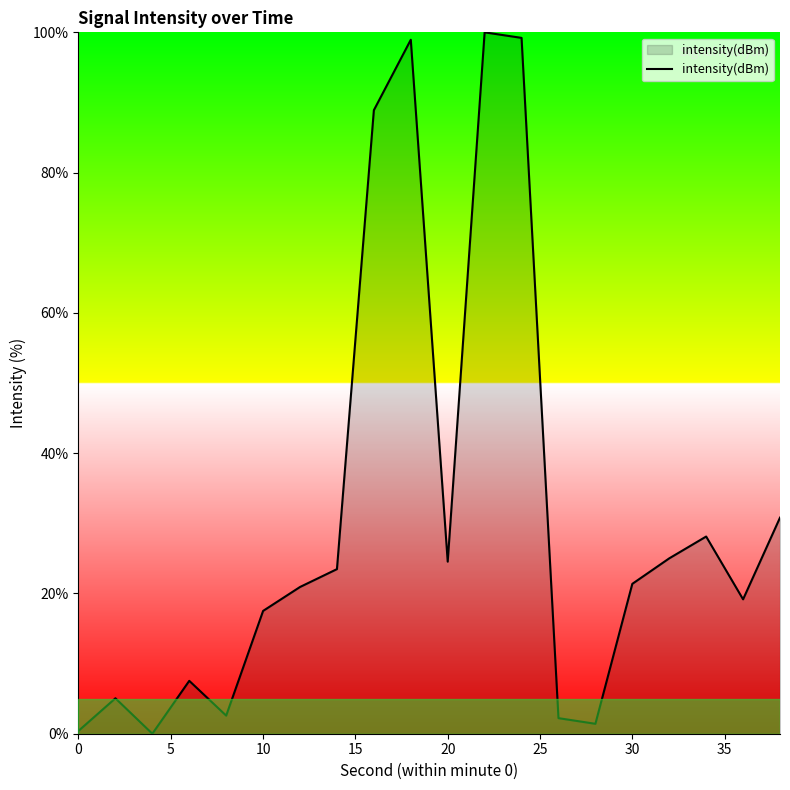

What is the difference between the maximum and minimum values?

100.0